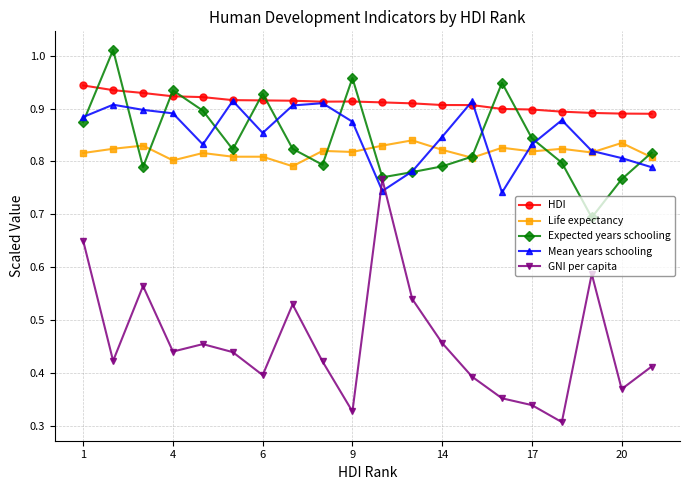

At how many categories does at least one series exceed 0?

20